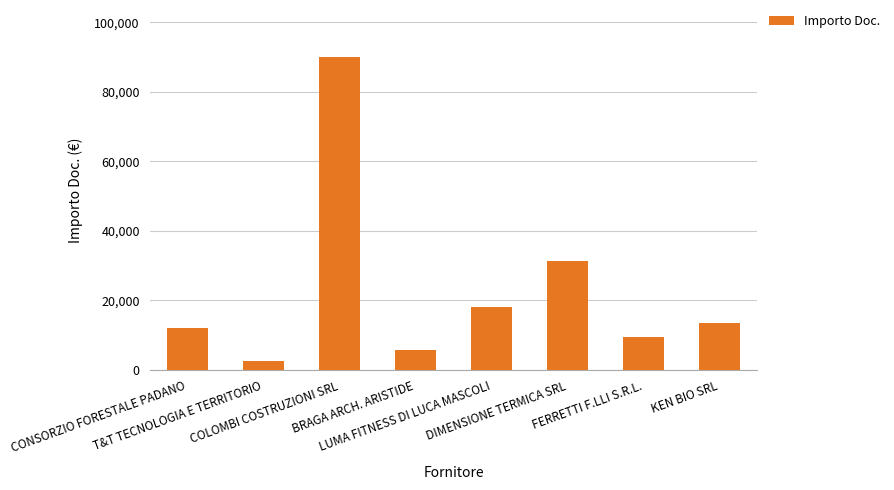

Reading left to right, what are all the values shown in this chart?

CONSORZIO FORESTALE PADANO=12029.8	T&T TECNOLOGIA E TERRITORIO=2450.3	COLOMBI COSTRUZIONI SRL=89999.6	BRAGA ARCH. ARISTIDE=5869.4	LUMA FITNESS DI LUCA MASCOLI=18191.6	DIMENSIONE TERMICA SRL=31300.8	FERRETTI F.LLI S.R.L.=9457.4	KEN BIO SRL=13600.0